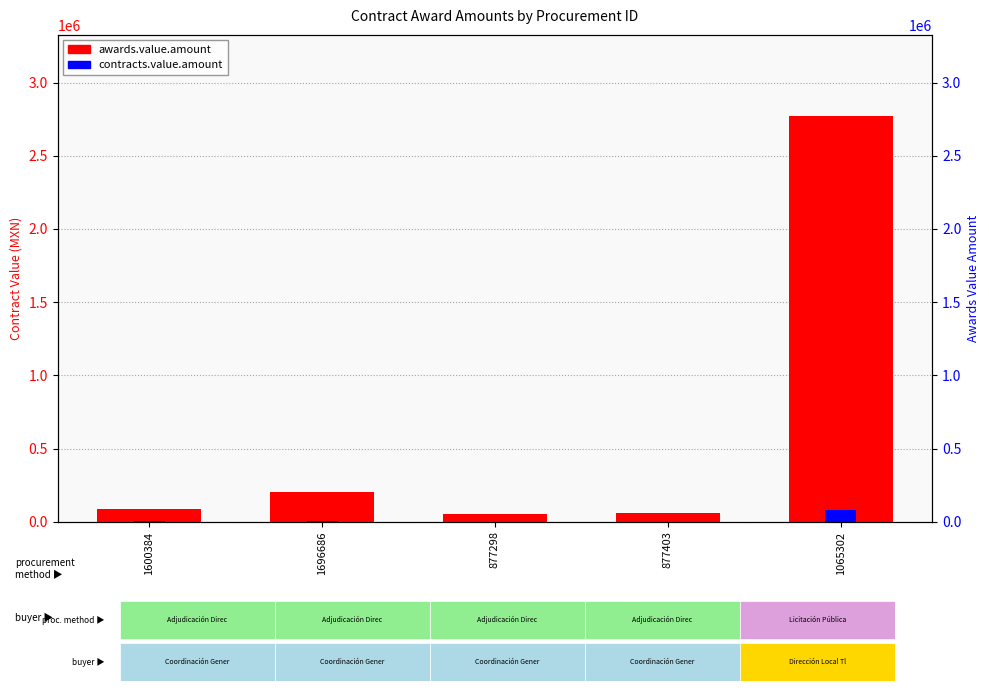

At which label does contracts.value.amount reach its minimum?

877298